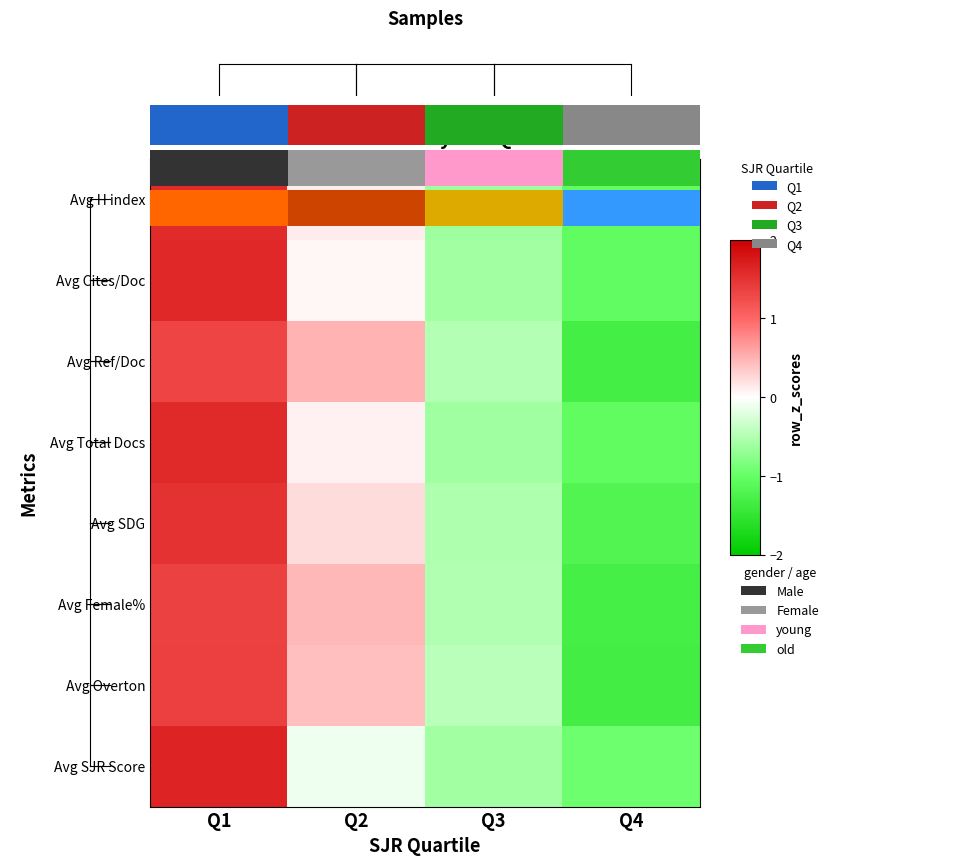

How many data points in Avg Ref/Doc are less than 0?

2